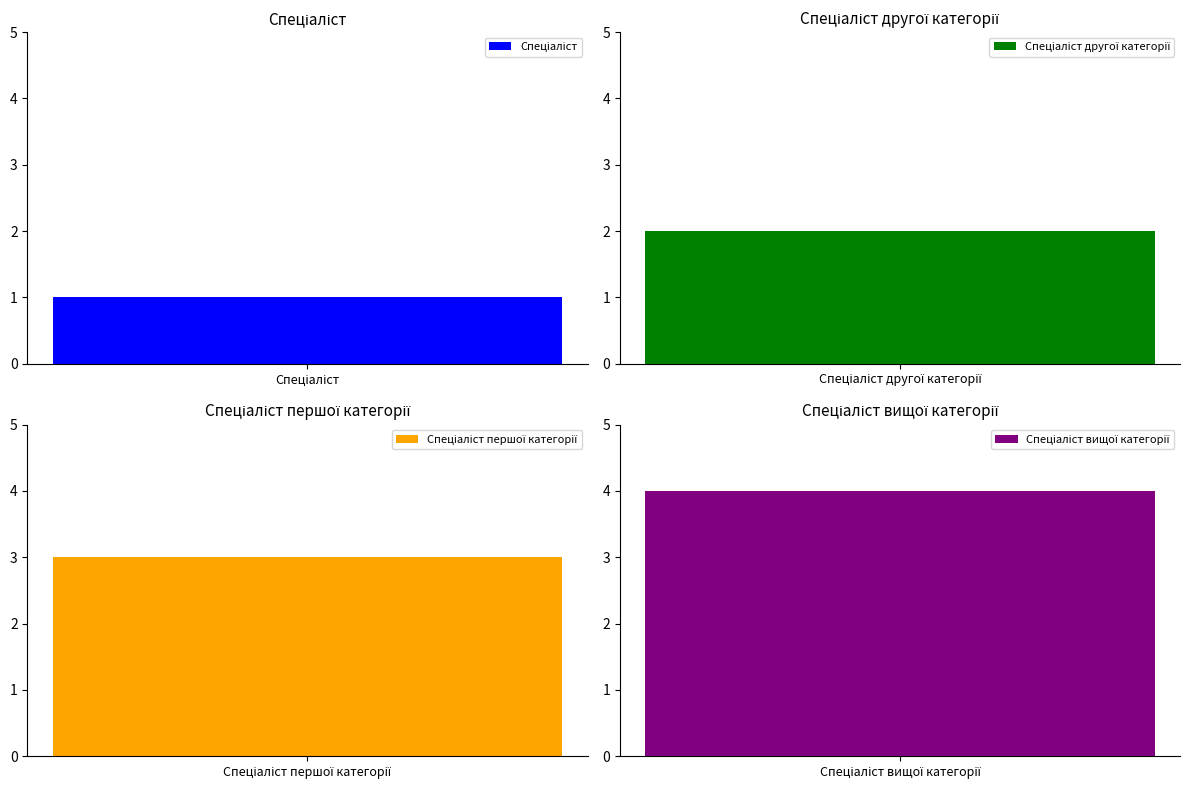

Rank the categories by value from highest to lowest.

Спеціаліст вищої категорії, Спеціаліст першої категорії, Спеціаліст другої категорії, Спеціаліст